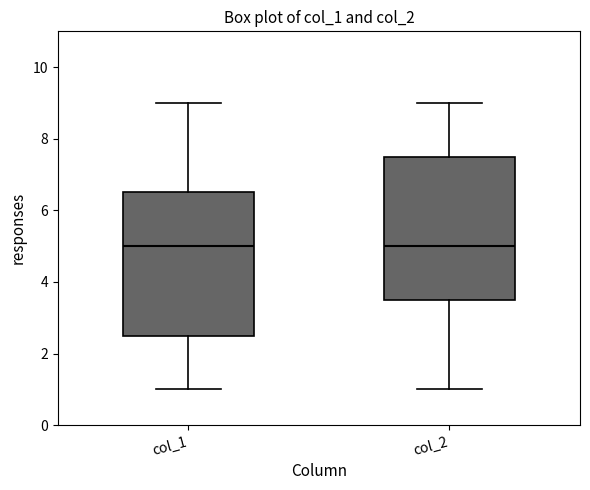

Where does the lower whisker of the box for col_2 end on the y-axis? The values are not printed on the chart, so give them approximately, as read against the axis.

1.0